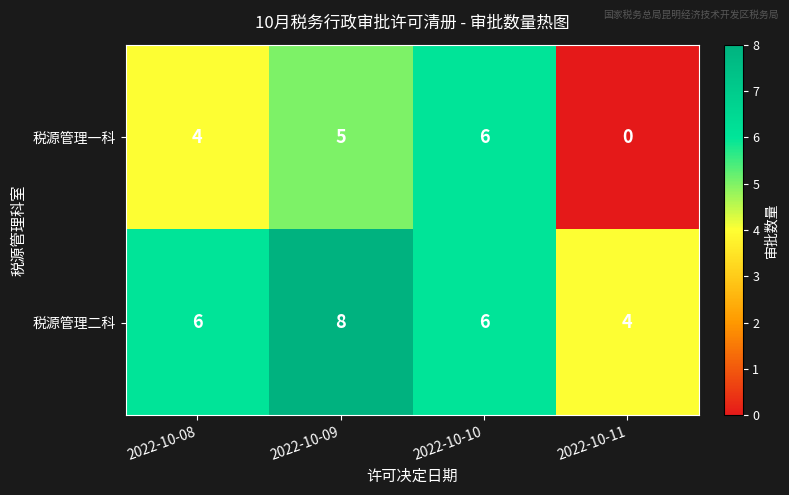

Count the number of categories in the chart.

4